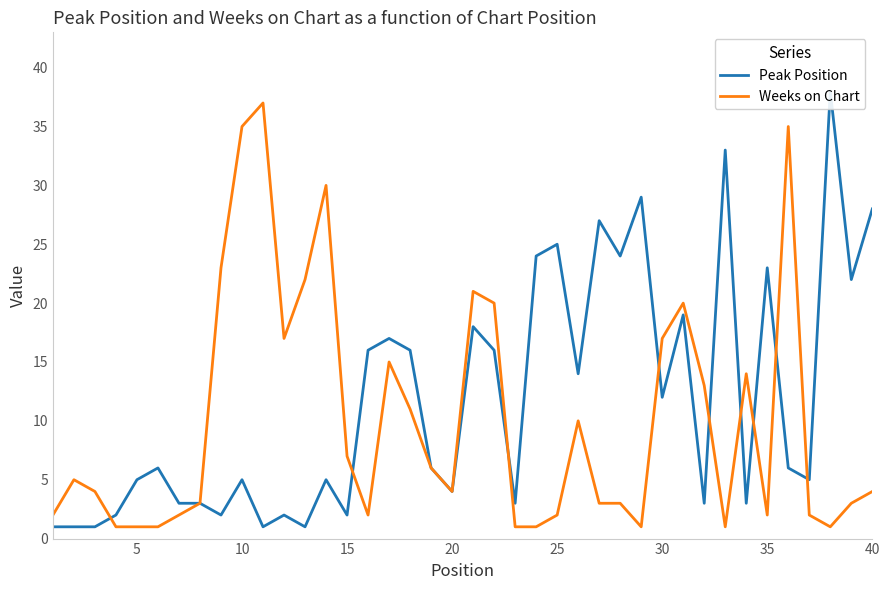

Which series has the largest total across all categories?

Peak Position